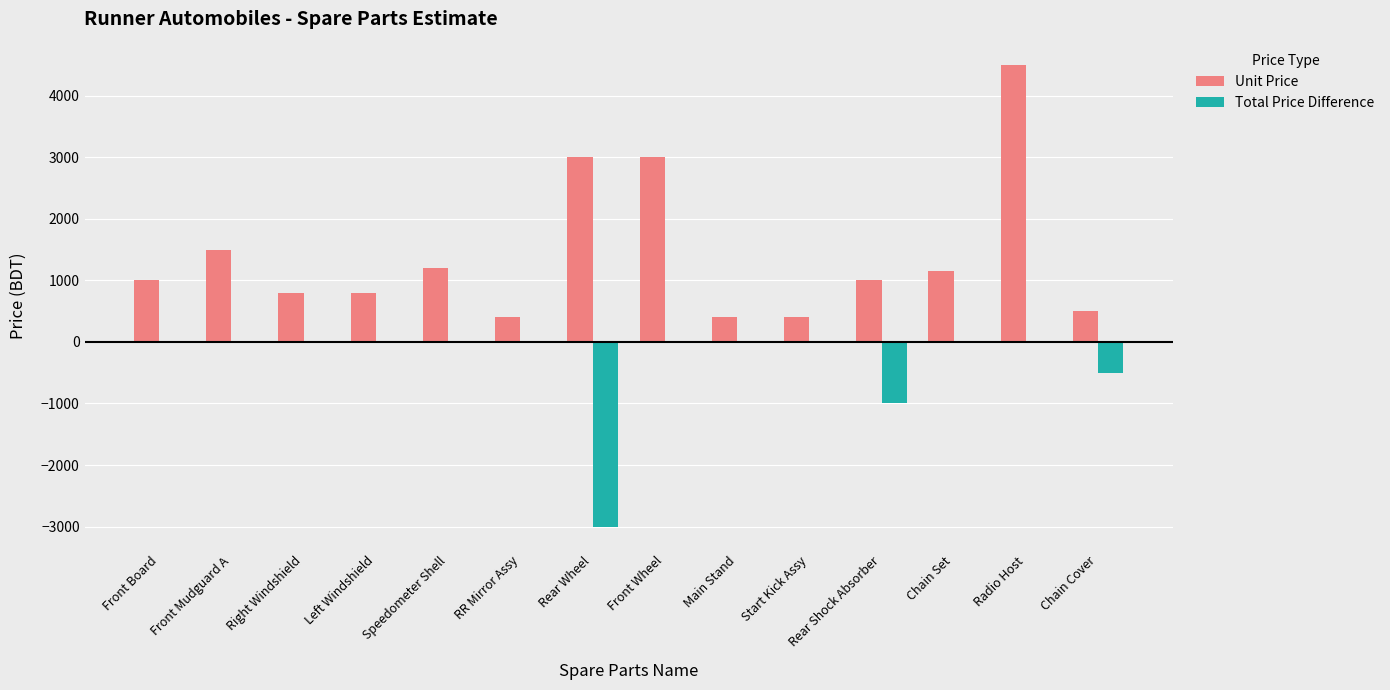

Reading left to right, list all the values displayed in this chart.

Unit Price: 1000	1500	800	800	1200	400	3000	3000	400	400	1000	1150	4500	500
Total Price Difference: 0	0	0	0	0	0	-3000	0	0	0	-1000	0	0	-500